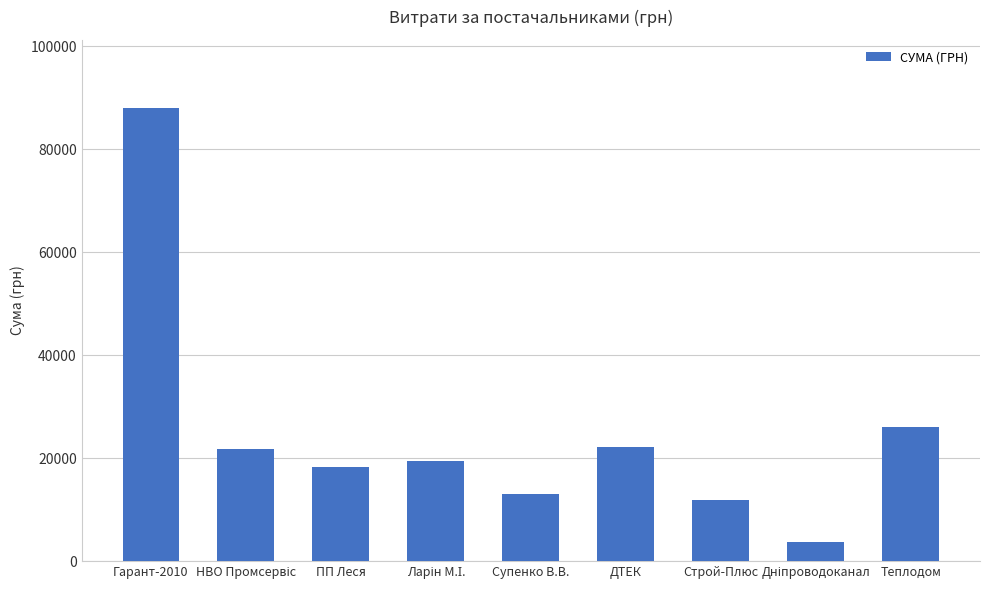

What is the label of the 7th bar from the left?

Строй-Плюс